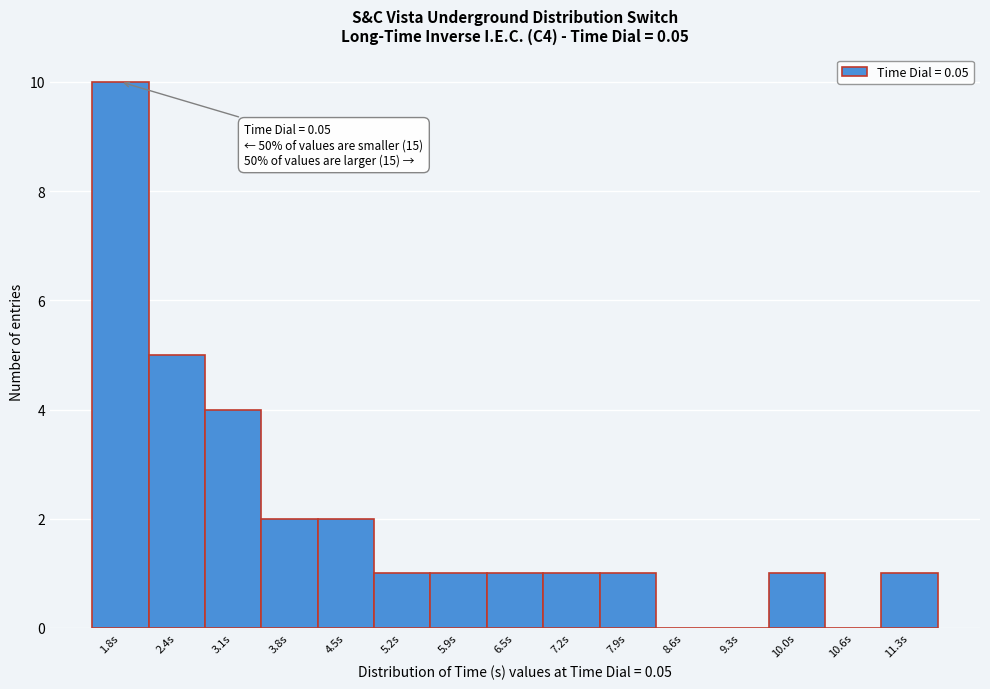

Reading right to left, transcribe all the data shown in this chart.

11.3s=1	10.6s=0	10.0s=1	9.3s=0	8.6s=0	7.9s=1	7.2s=1	6.5s=1	5.9s=1	5.2s=1	4.5s=2	3.8s=2	3.1s=4	2.4s=5	1.8s=10